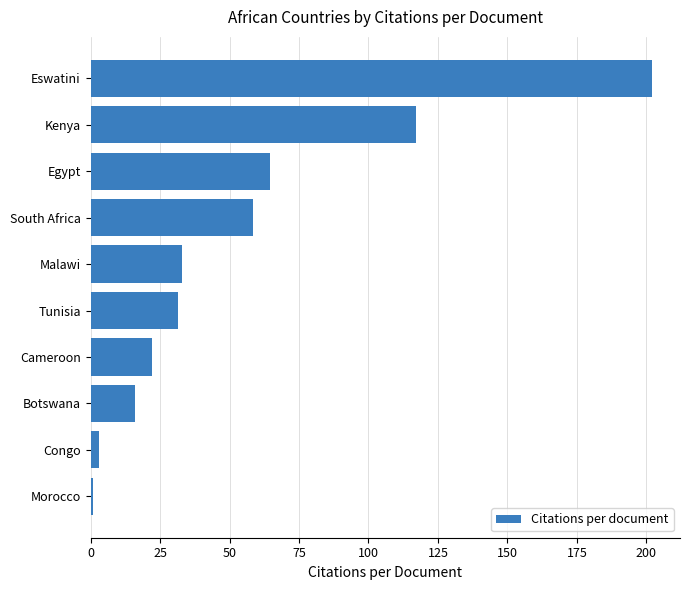

What is the sum of all values?

548.7